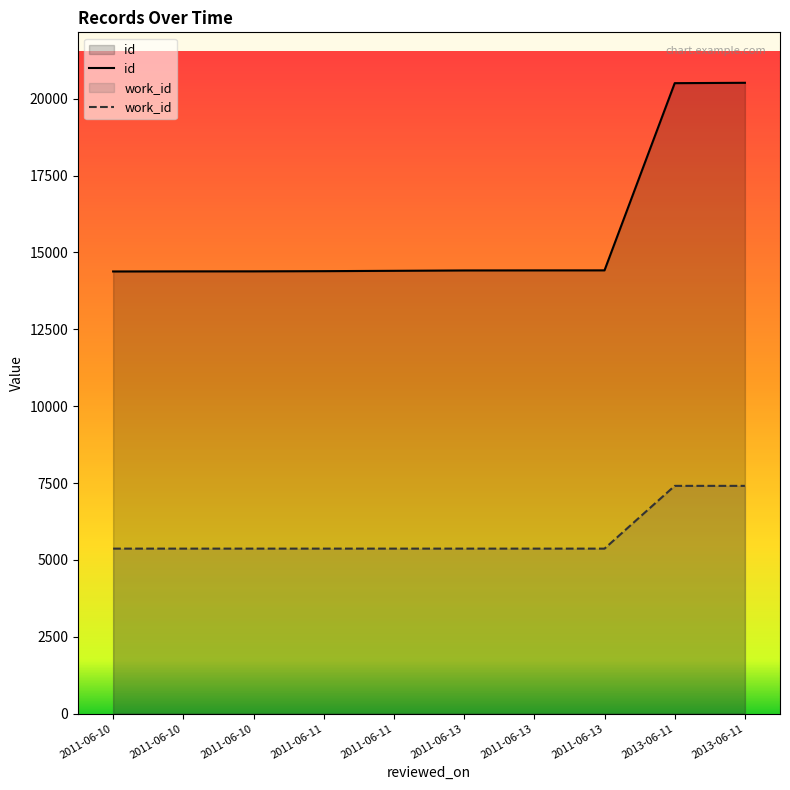

The value of id at 2011-06-13 is 14419. True or false?

True